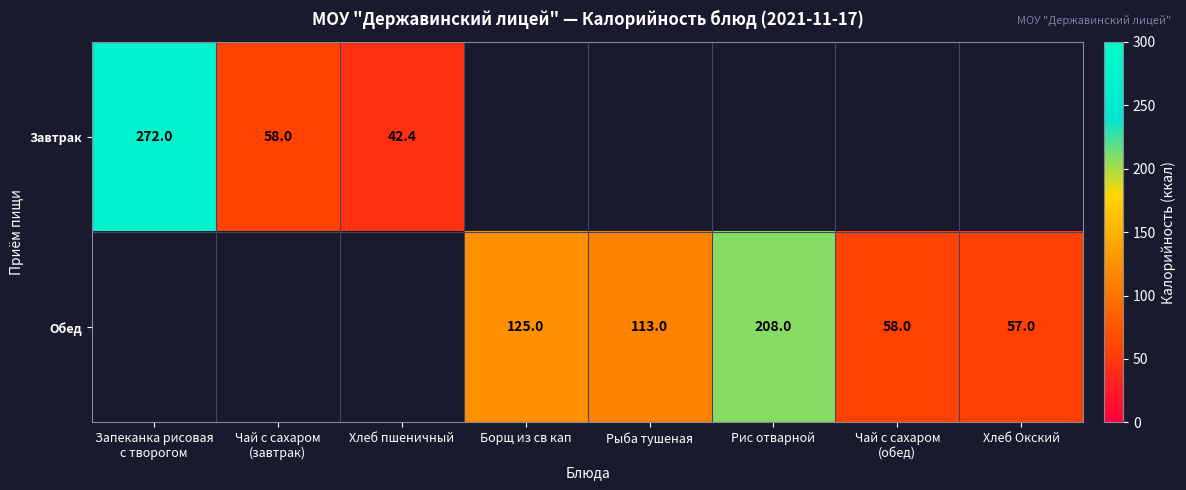

The value of Обед at Хлеб Окский is 57.0. True or false?

True